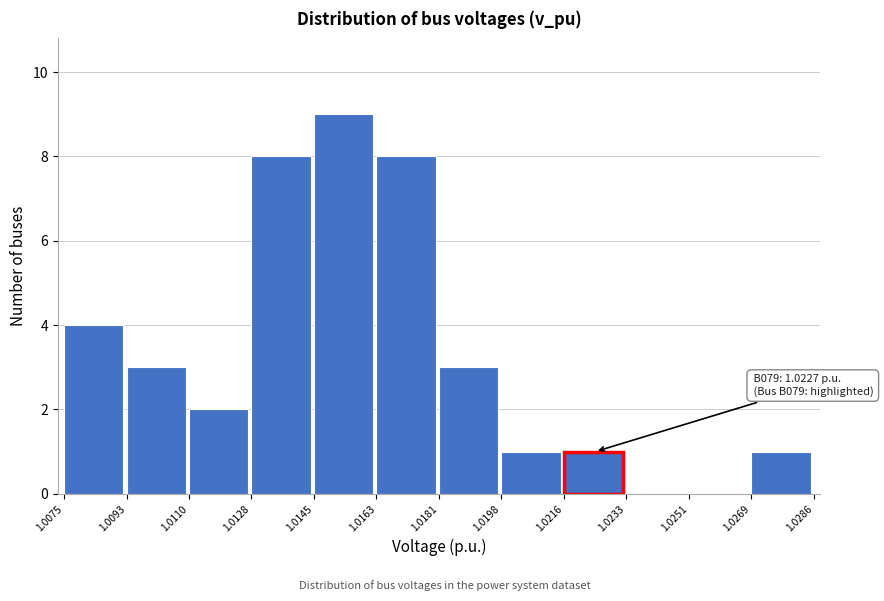

Which range on the x-axis has the tallest bar?

1.0145 to 1.0163